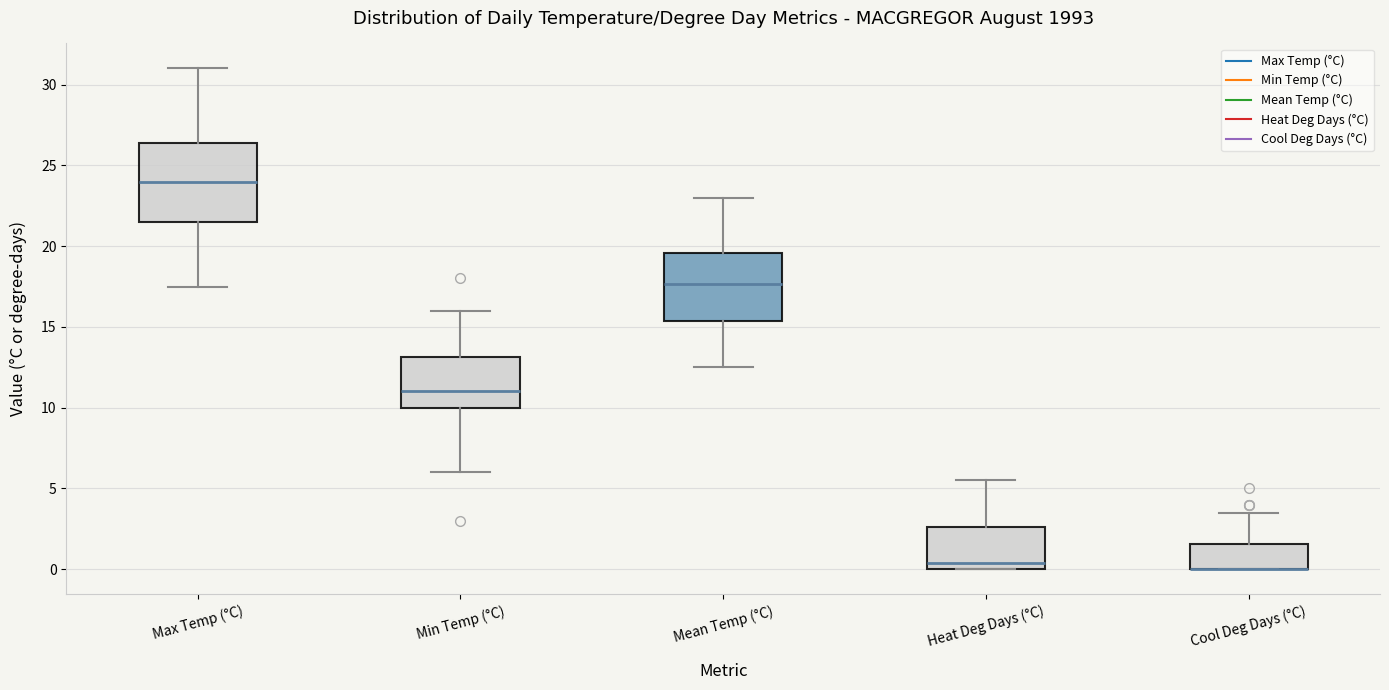

Where does the upper whisker of the box for Cool Deg Days (°C) end on the y-axis? The values are not printed on the chart, so give them approximately, as read against the axis.

3.5